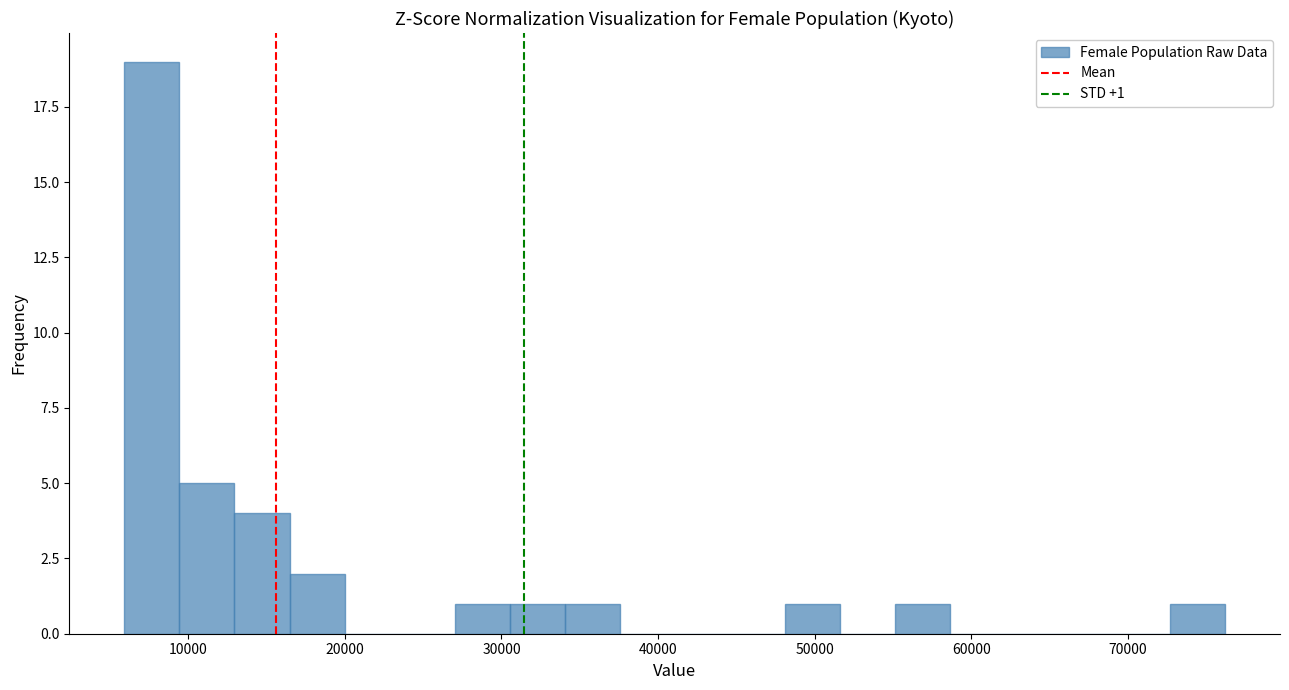

Around what value on the x-axis is the tallest bar? Give the approximate position of its centre, as read against the axis.

8000